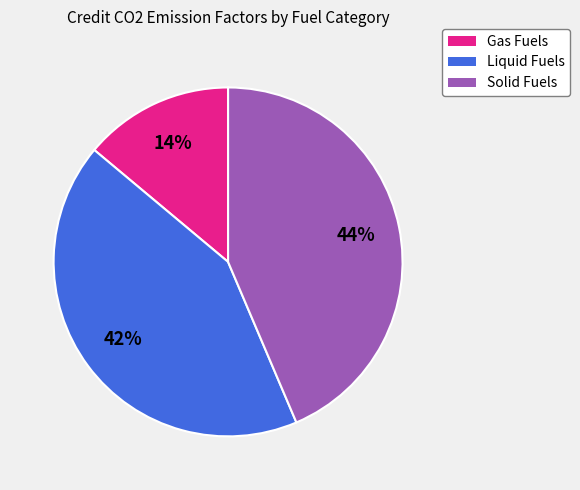

To the nearest percent, what is the average slice percentage?

33%